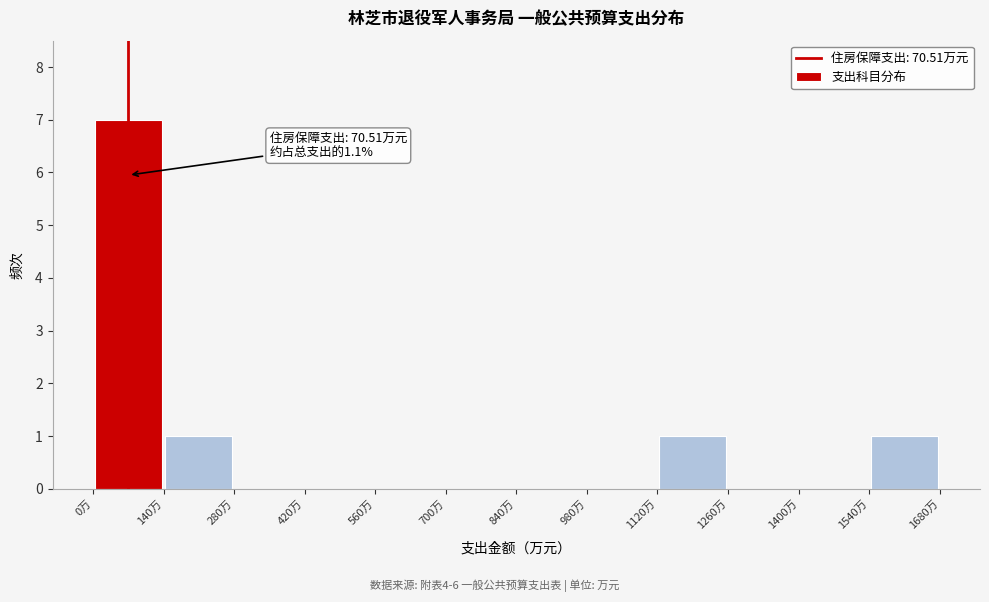

Over which range of the x-axis is the bar tallest?

0 to 140